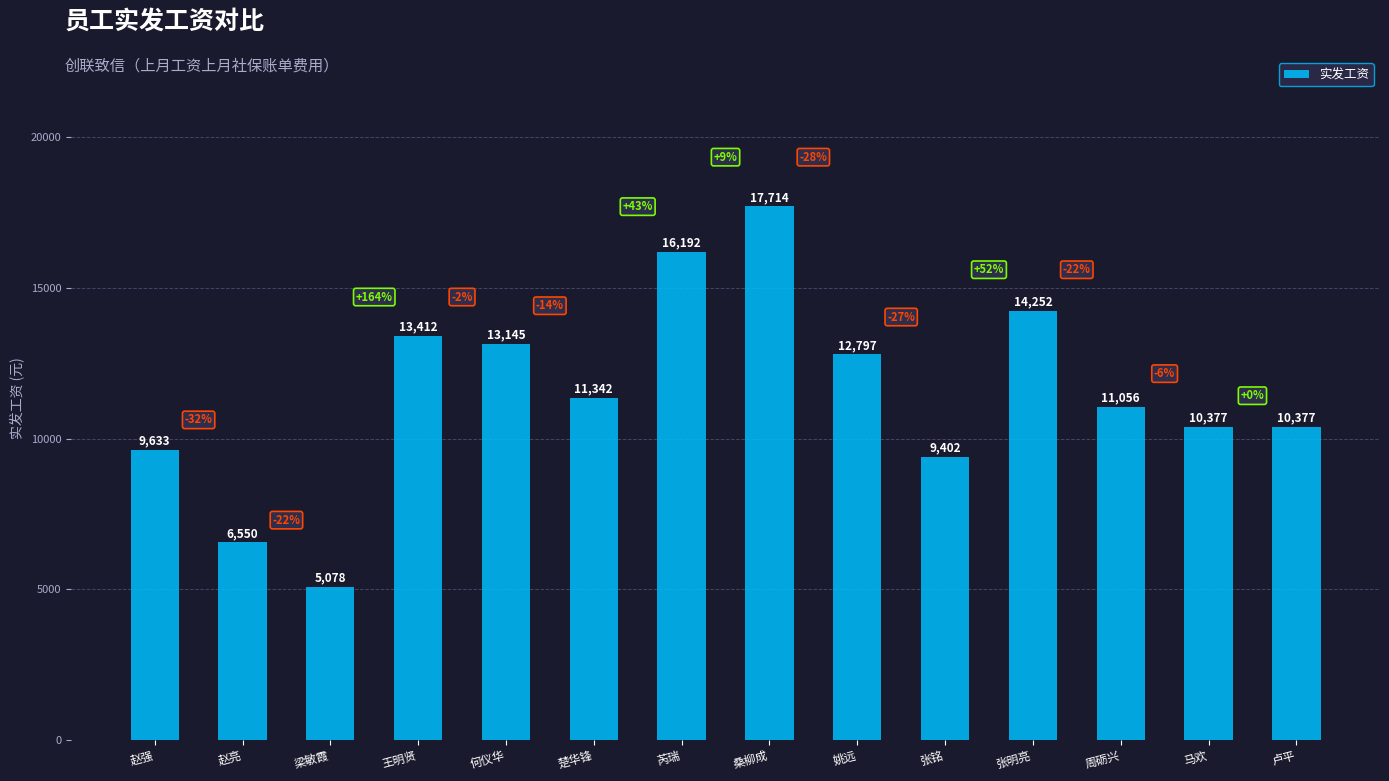

What position from the left is 赵亮?

2